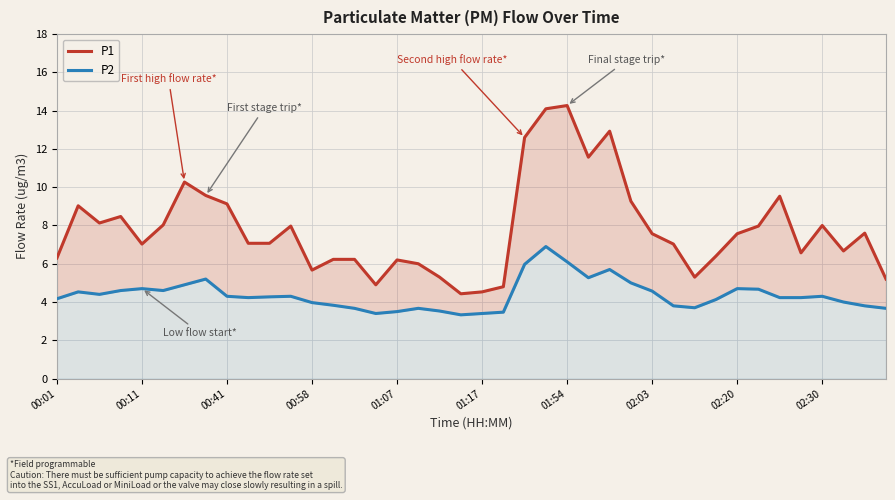

What is the highest value of the P1 series?

14.3